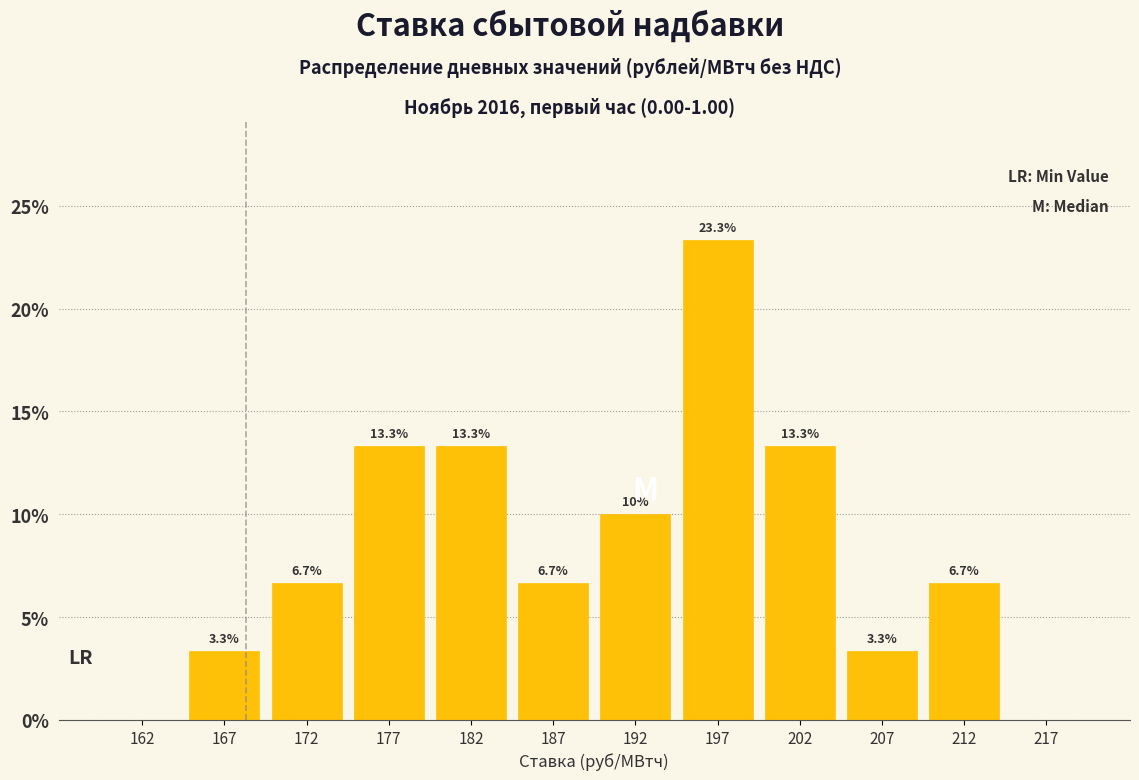

Which range on the x-axis has the tallest bar?

195 to 200